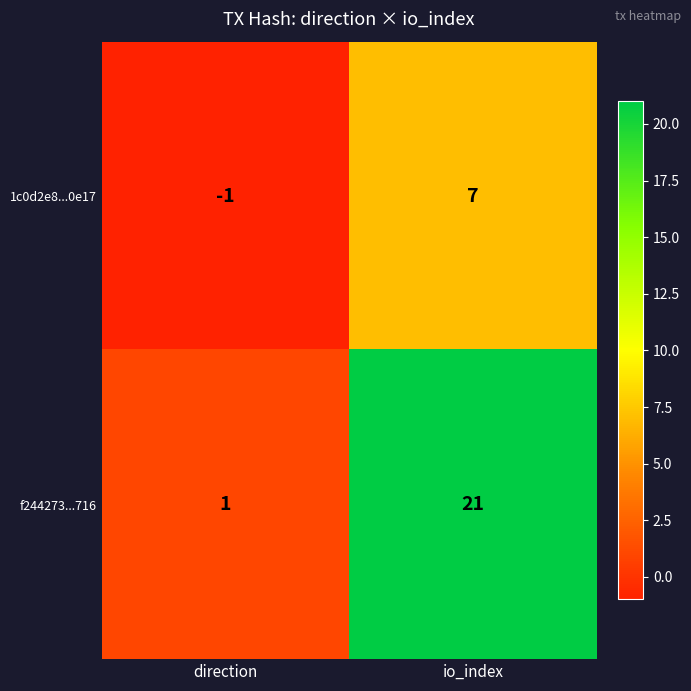

List the series in order of their peak value, highest first.

f244273...716, 1c0d2e8...0e17